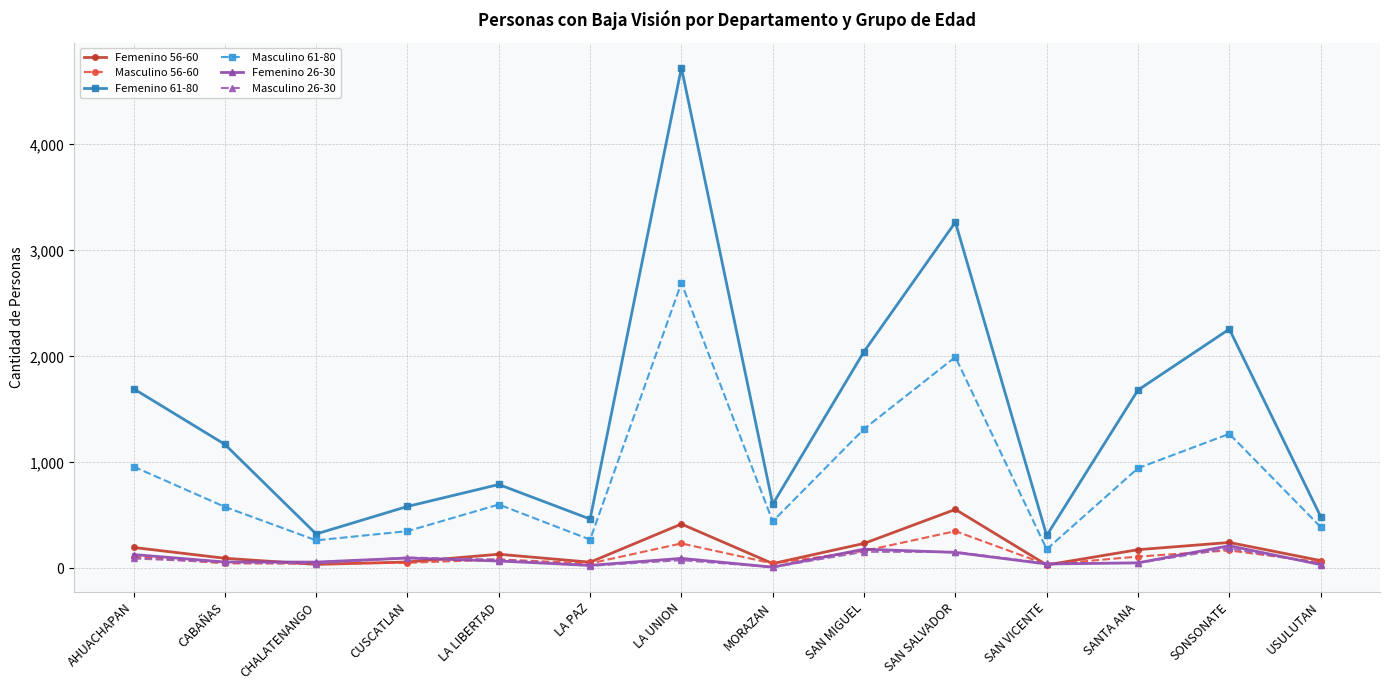

What is the average value of the Femenino 26-30 series?

88